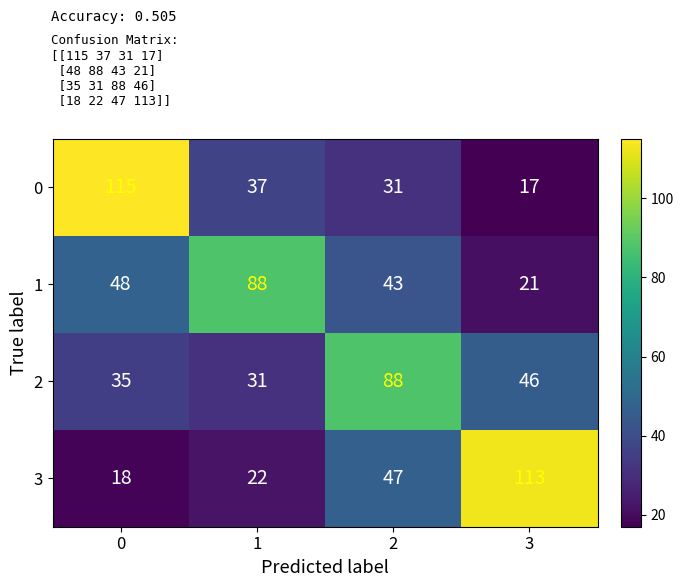

Is it true that 3 equals 26 at 3?

False